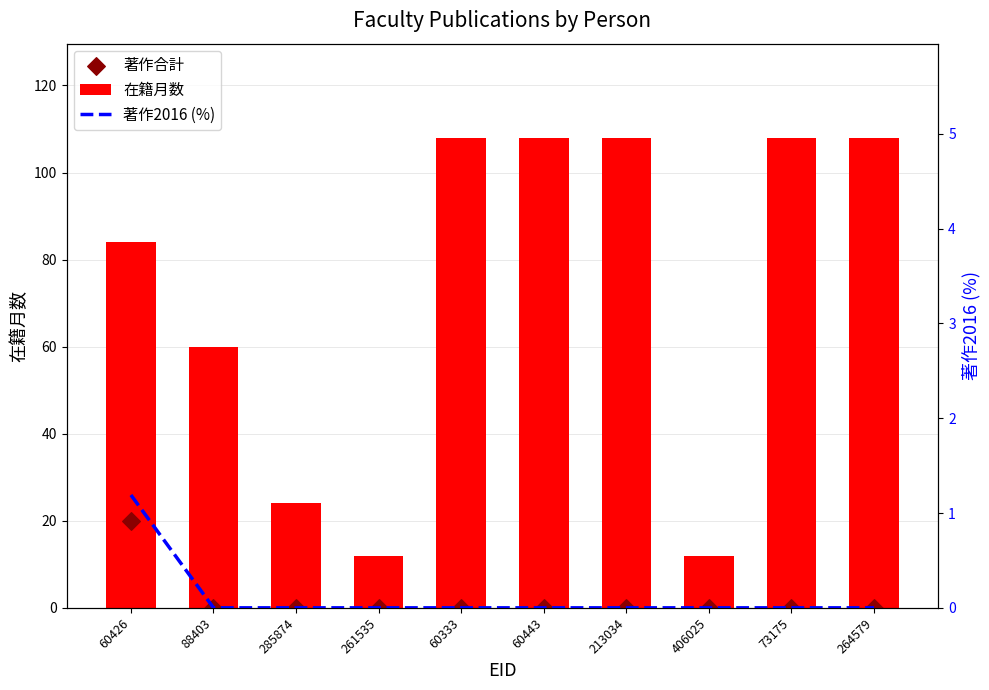

At how many categories does at least one series exceed 39?

7